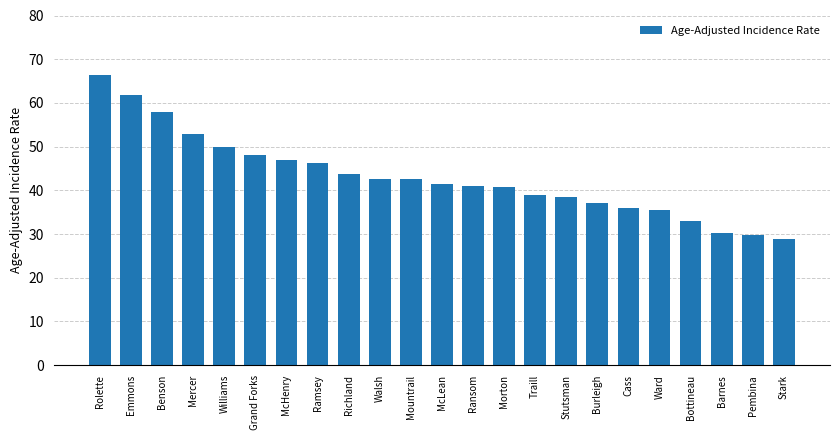

What is the difference between the maximum and minimum values?

37.7